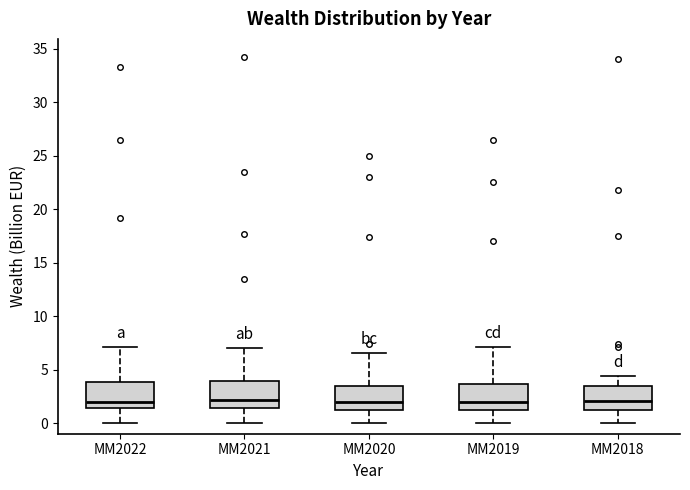

Reading left to right, read every box against the y-axis: the position of its median line, the range the box covers, and the ends of its whiskers. The values are not printed on the chart, so give them approximately, as read against the axis.

MM2022: median 2.0, box 1.5 to 4.0, whiskers 0.0 to 7.0
MM2021: median 2.0, box 1.5 to 4.0, whiskers 0.0 to 7.0
MM2020: median 2.0, box 1.5 to 3.5, whiskers 0.0 to 6.5
MM2019: median 2.0, box 1.0 to 3.5, whiskers 0.0 to 7.0
MM2018: median 2.0, box 1.0 to 3.5, whiskers 0.0 to 4.5